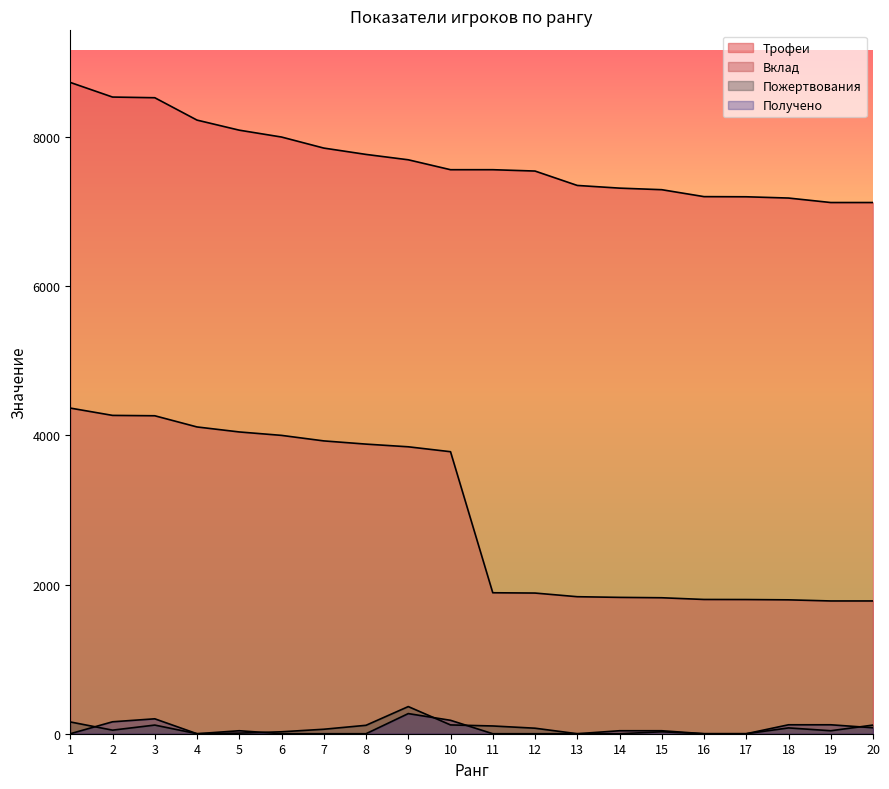

Where does the Вклад series first go above 3781?

1